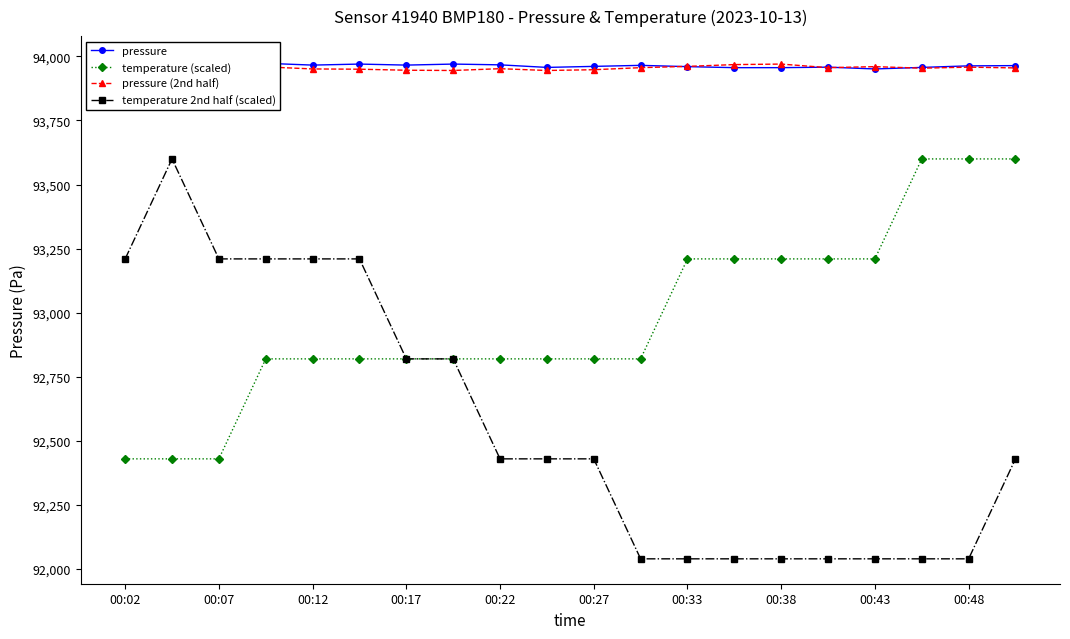

What is the difference between the maximum and minimum values in the temperature 2nd half (scaled) series?

1560